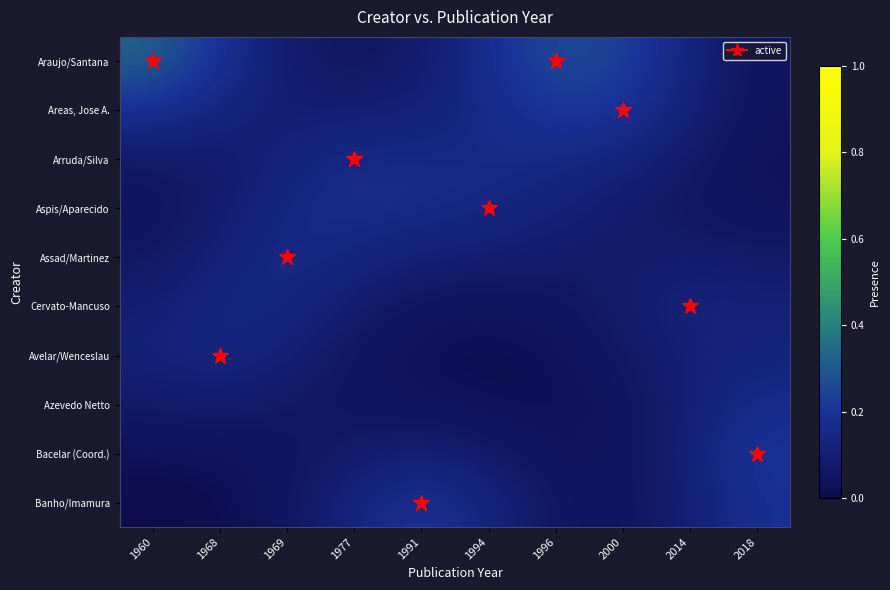

What is the total value across all series at 1996?

1.0